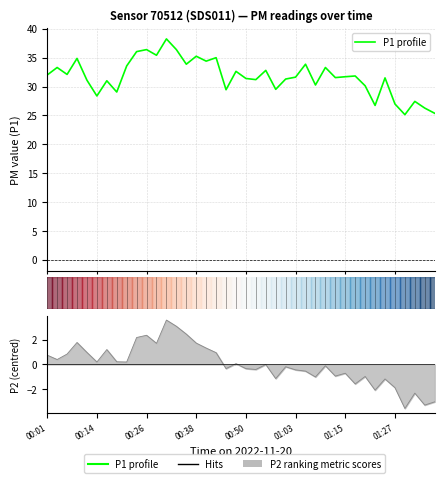

Reading left to right, extract all data points from this chart.

32.0	33.3	32.1	34.9	31.1	28.4	31.0	29.1	33.6	36.0	36.4	35.4	38.2	36.4	33.9	35.2	34.4	35.0	29.4	32.6	31.4	31.2	32.8	29.5	31.3	31.6	33.9	30.3	33.3	31.6	31.7	31.8	30.1	26.7	31.5	27.0	25.1	27.4	26.3	25.4